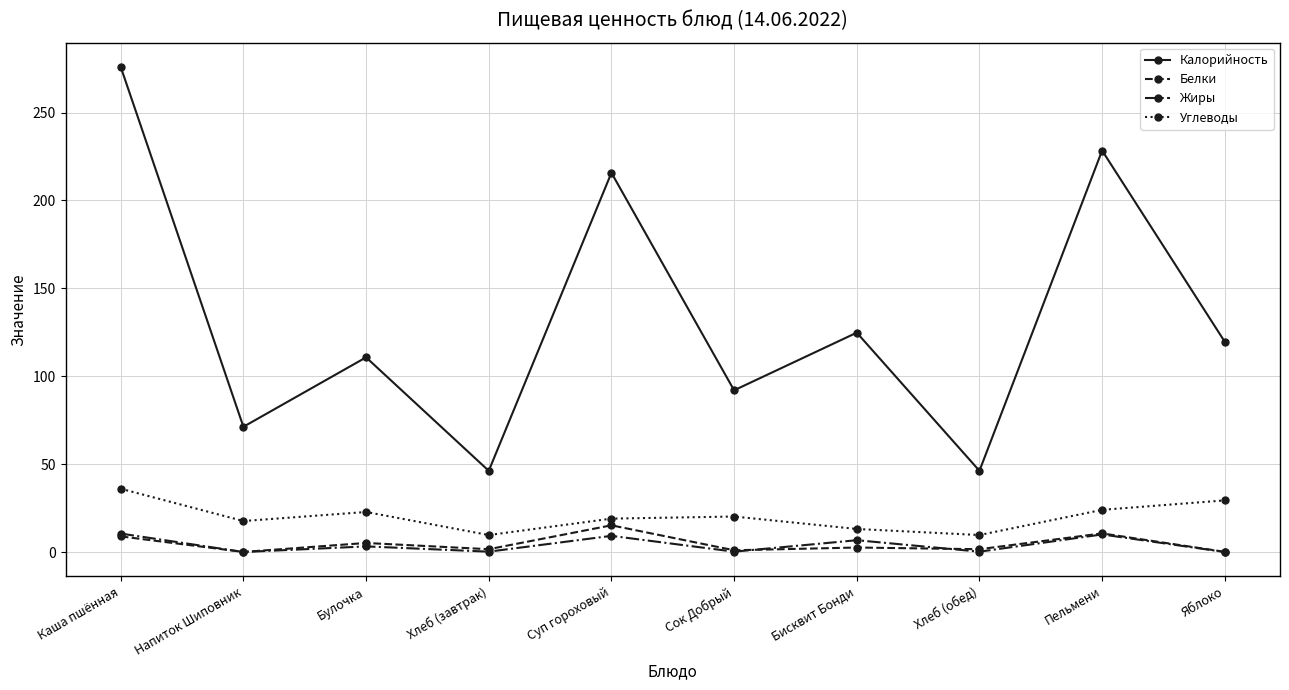

How many lines are shown in the chart?

4